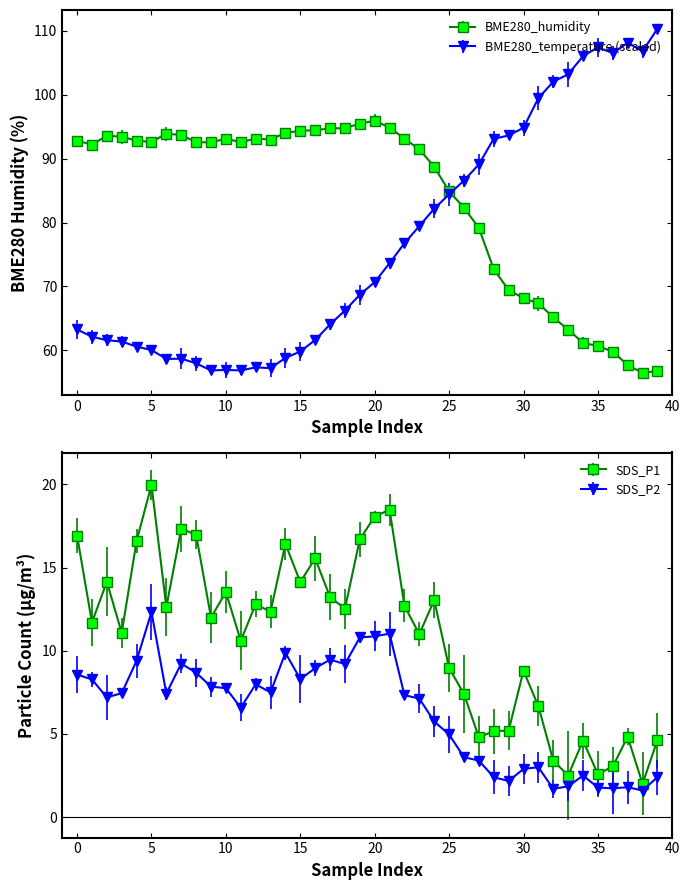

Which series has the widest spread of values?

BME280_temperature